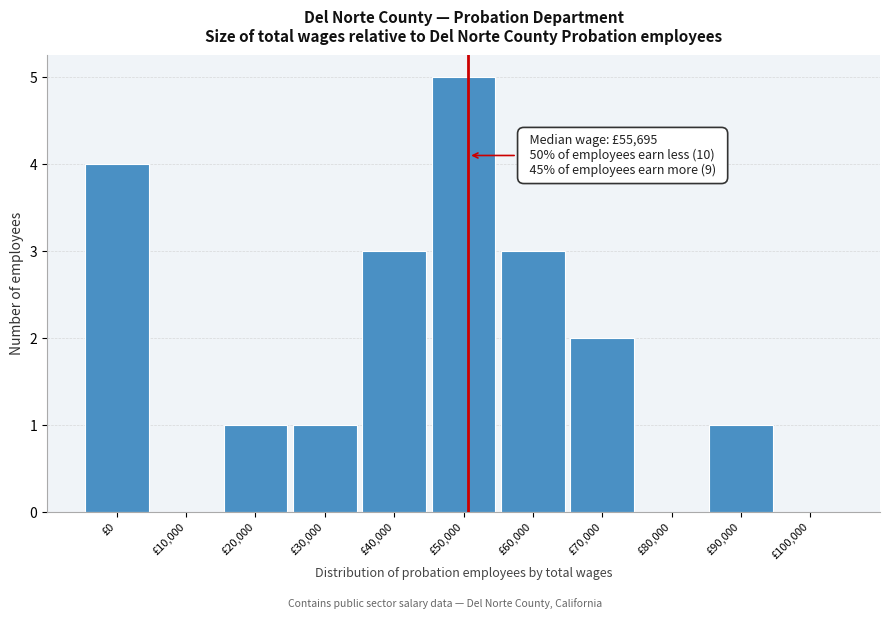

Reading left to right, list all the values displayed in this chart.

£0=4	£10,000=0	£20,000=1	£30,000=1	£40,000=3	£50,000=5	£60,000=3	£70,000=2	£80,000=0	£90,000=1	£100,000=0